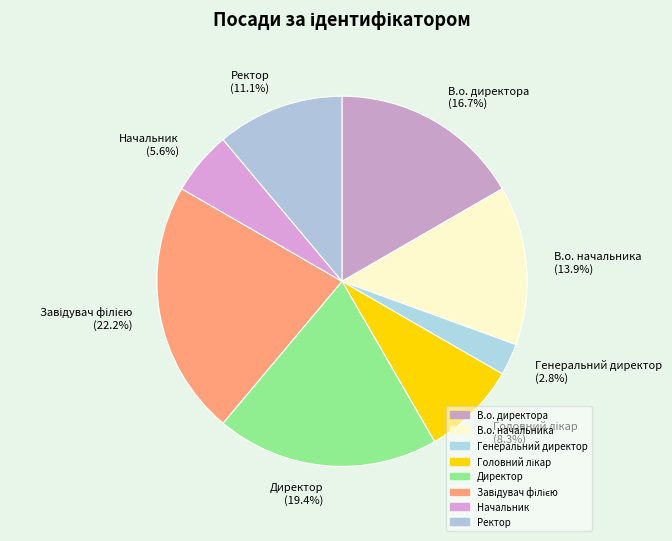

Does В.о. начальника (13.9%) account for over 50% of the chart?

No